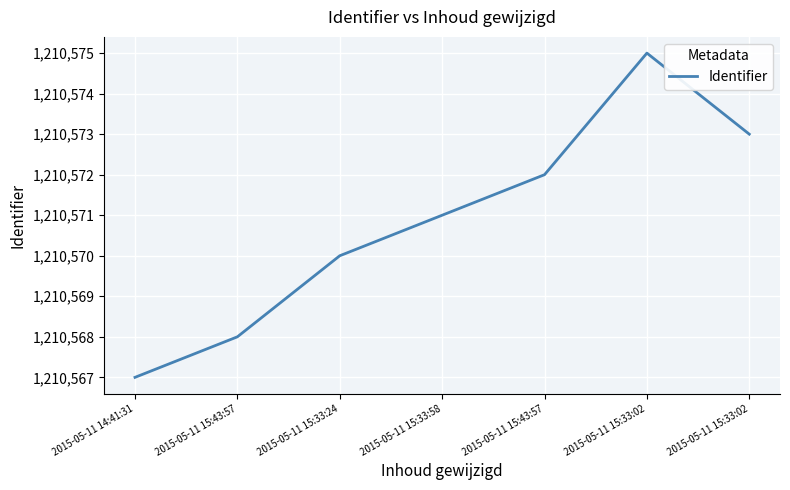

How many lines are shown in the chart?

1